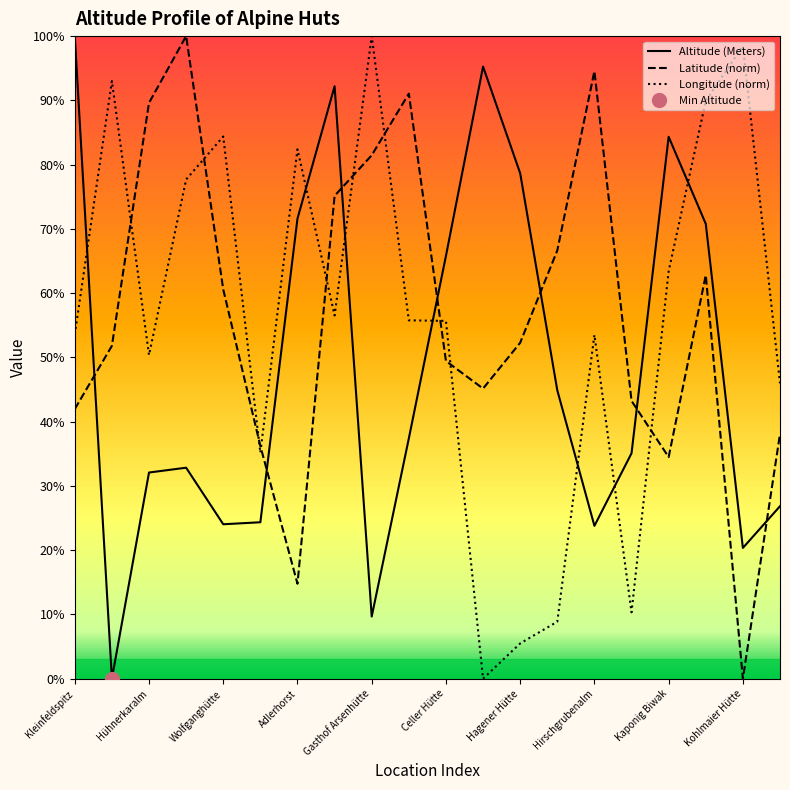

Which series ends up on top after the final intersection of Latitude (norm) and Altitude (Meters)?

Latitude (norm)